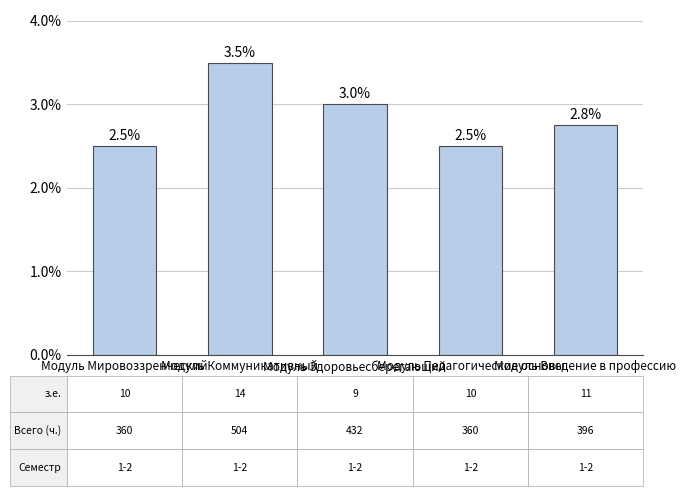

Are the bars horizontal?

No